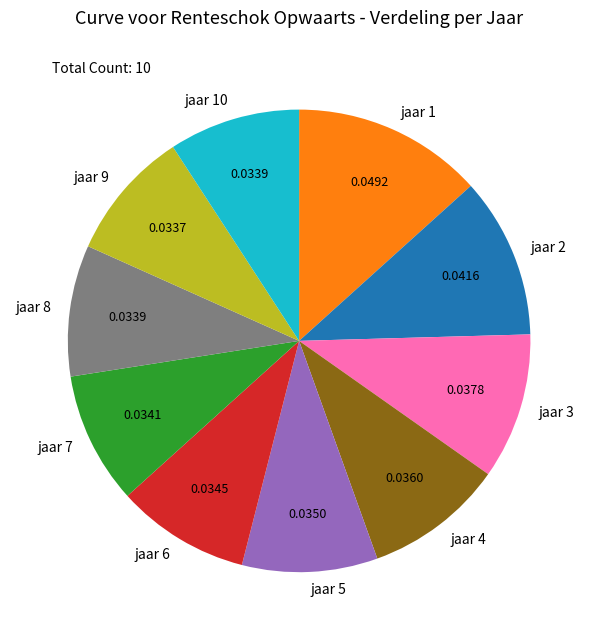

Between jaar 2 and jaar 4, which is larger?

jaar 2